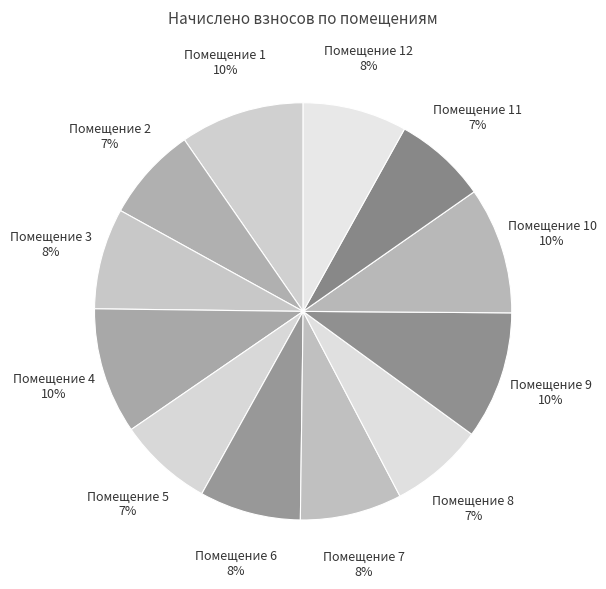

Is there any slice that represents more than half of the pie?

No